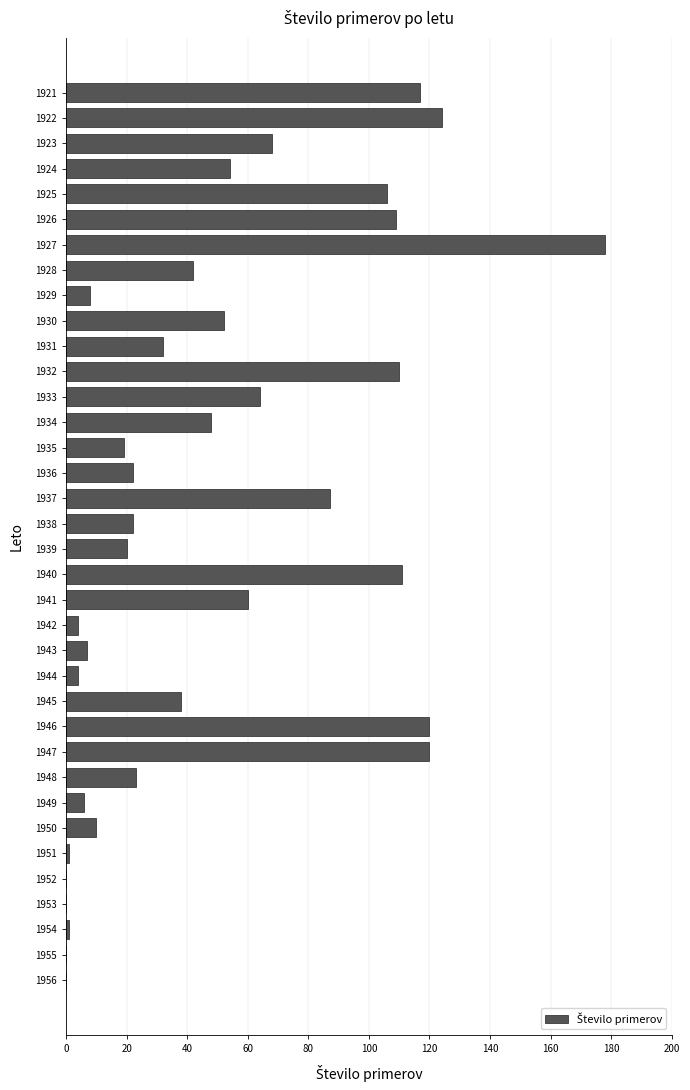

What is the change in value from 1921 to 1927?

+61